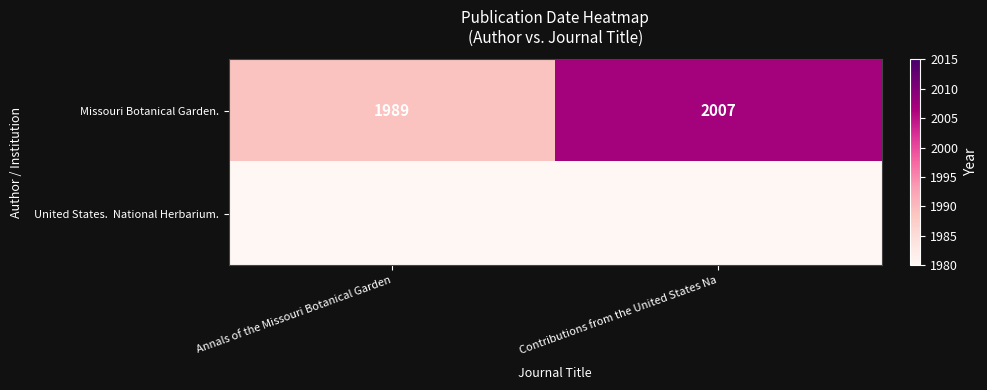

What is the sum of the Missouri Botanical Garden. values at Annals of the Missouri Botanical Garden and Contributions from the United States Na?

3996